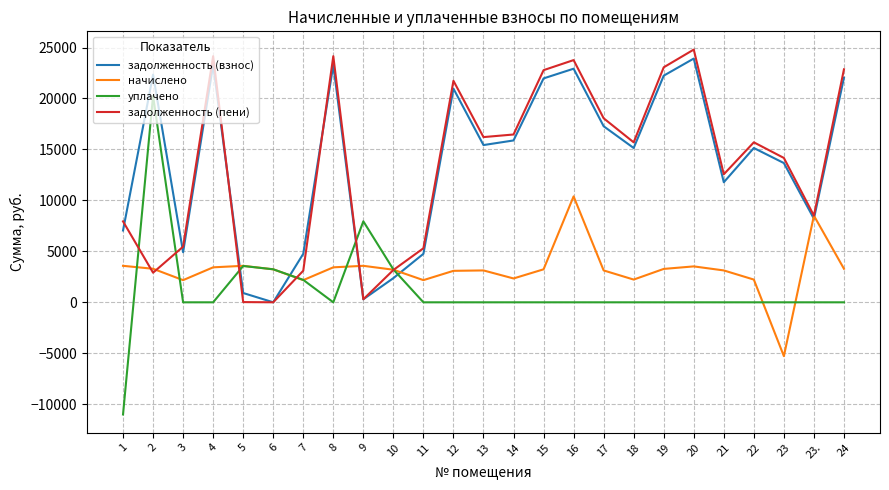

How many categories are shown in the chart?

25